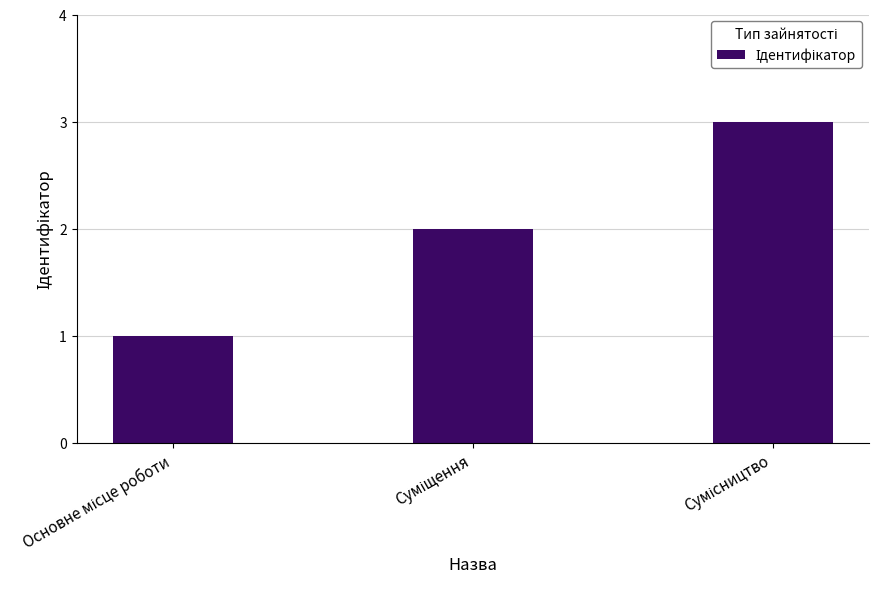

What is the greatest value displayed?

3